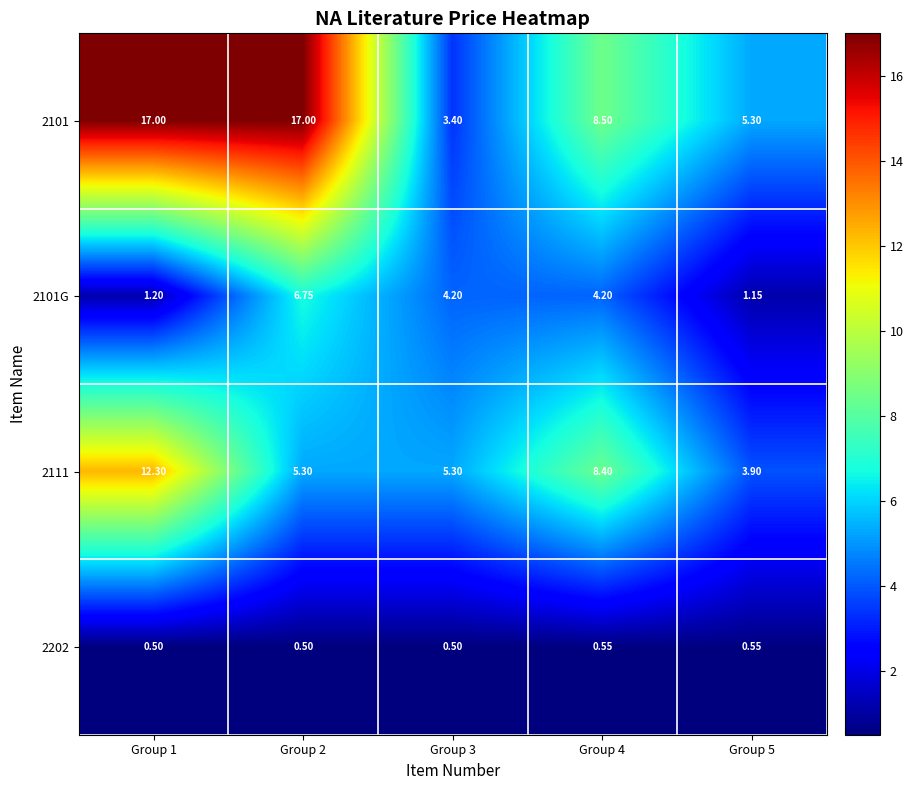

Is the value of 2202 at Group 4 greater than the value of 2101G at Group 2?

No